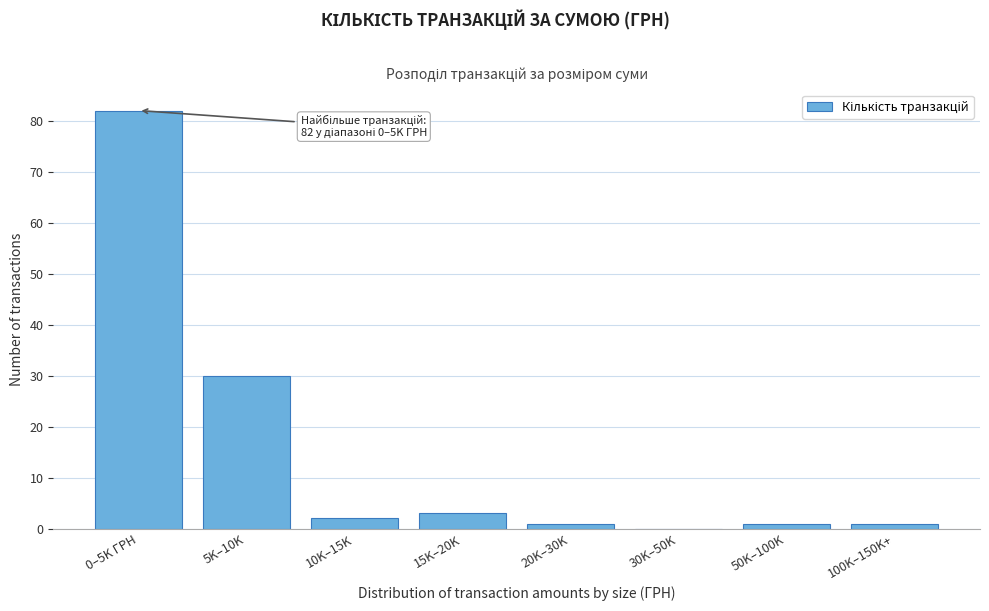

Reading left to right, transcribe all the data shown in this chart.

0–5K ГРН=82	5K–10K=30	10K–15K=2	15K–20K=3	20K–30K=1	30K–50K=0	50K–100K=1	100K–150K+=1